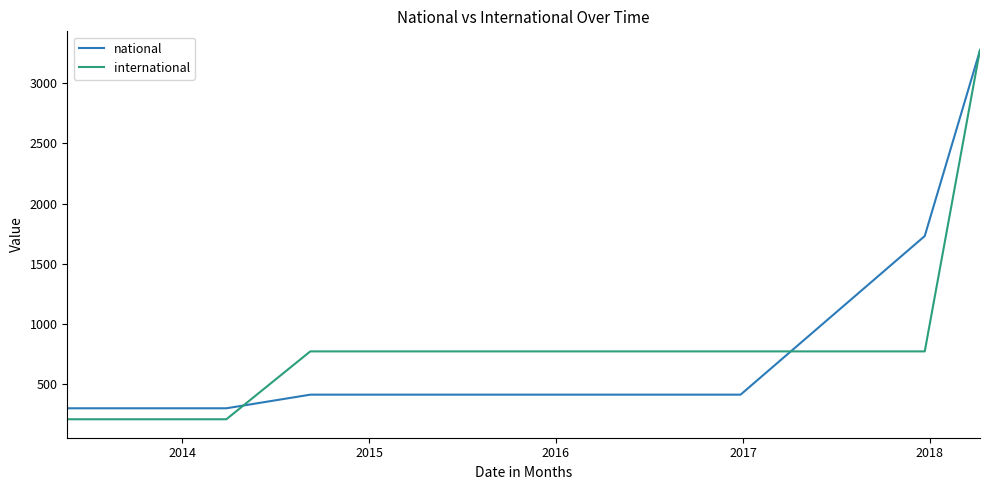

Which series has the widest spread of values?

international